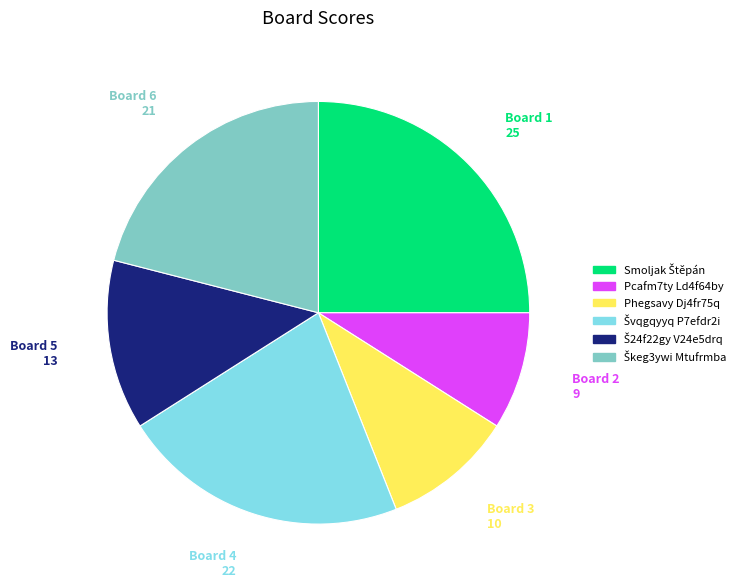

Is there any slice that represents more than half of the pie?

No